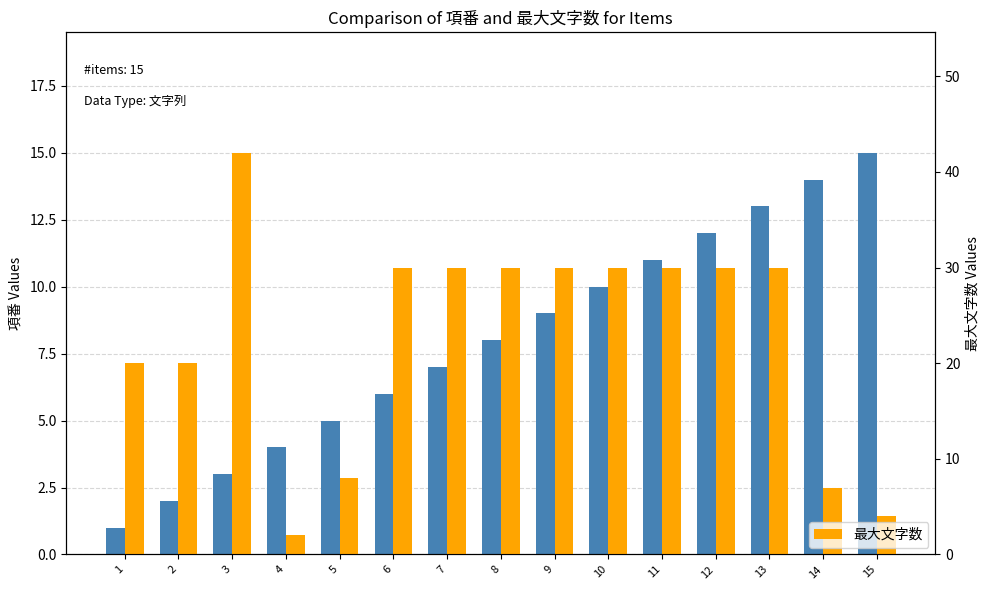

How many bars are there in each group?

2